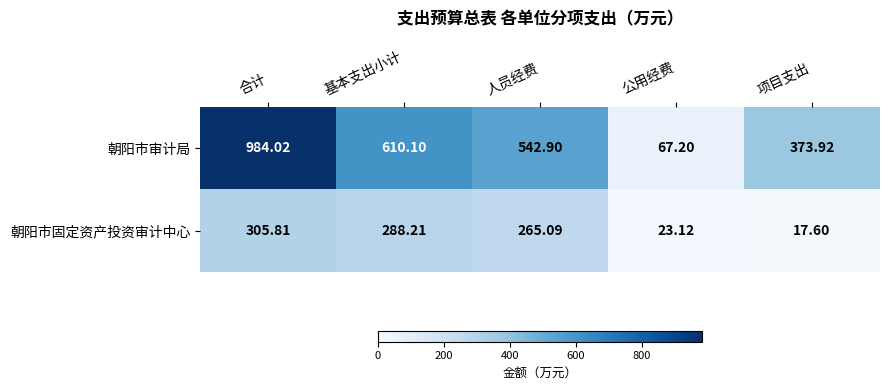

Which label corresponds to the largest value in the chart?

合计